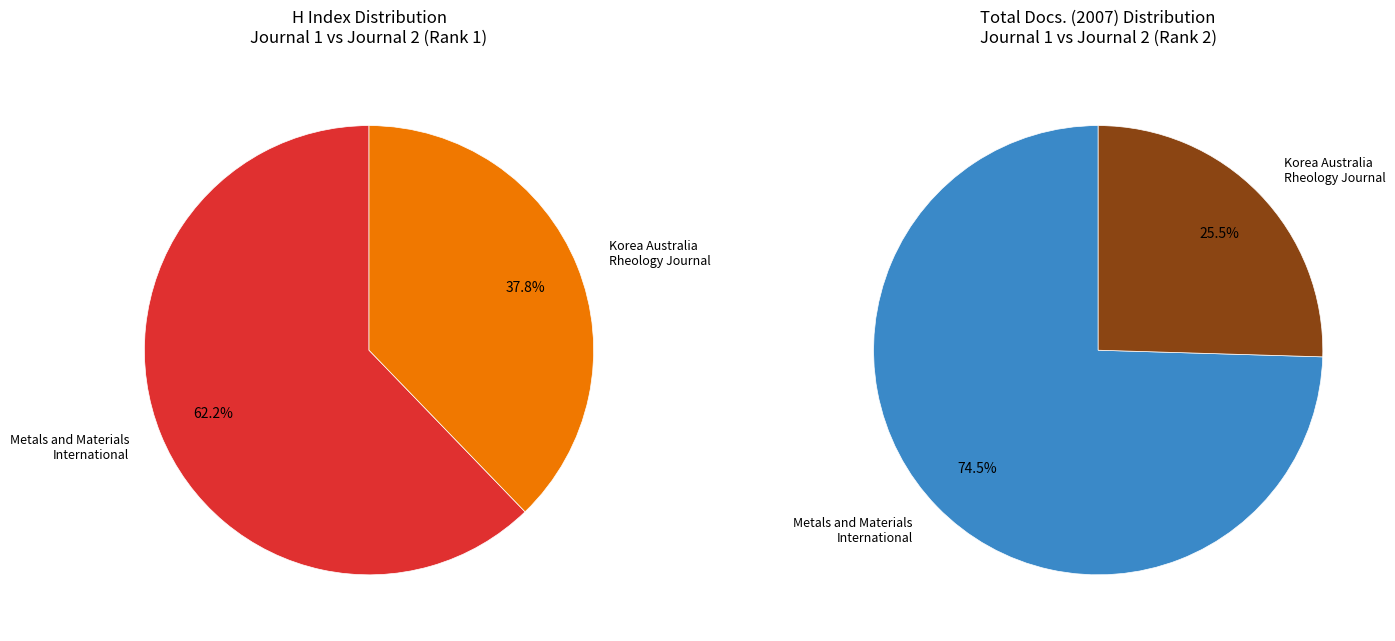

Count the number of slices in the pie.

2